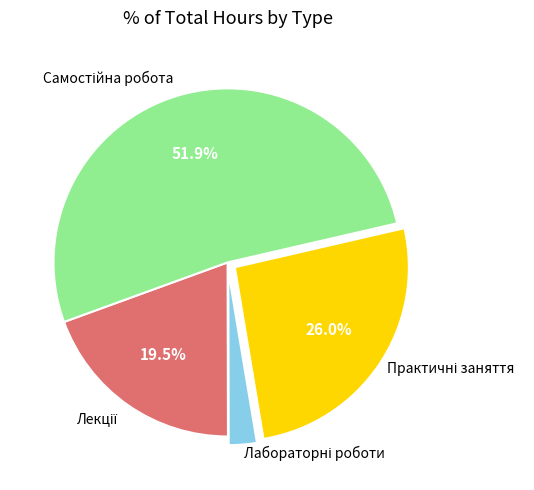

Is there a majority slice in this chart?

Yes